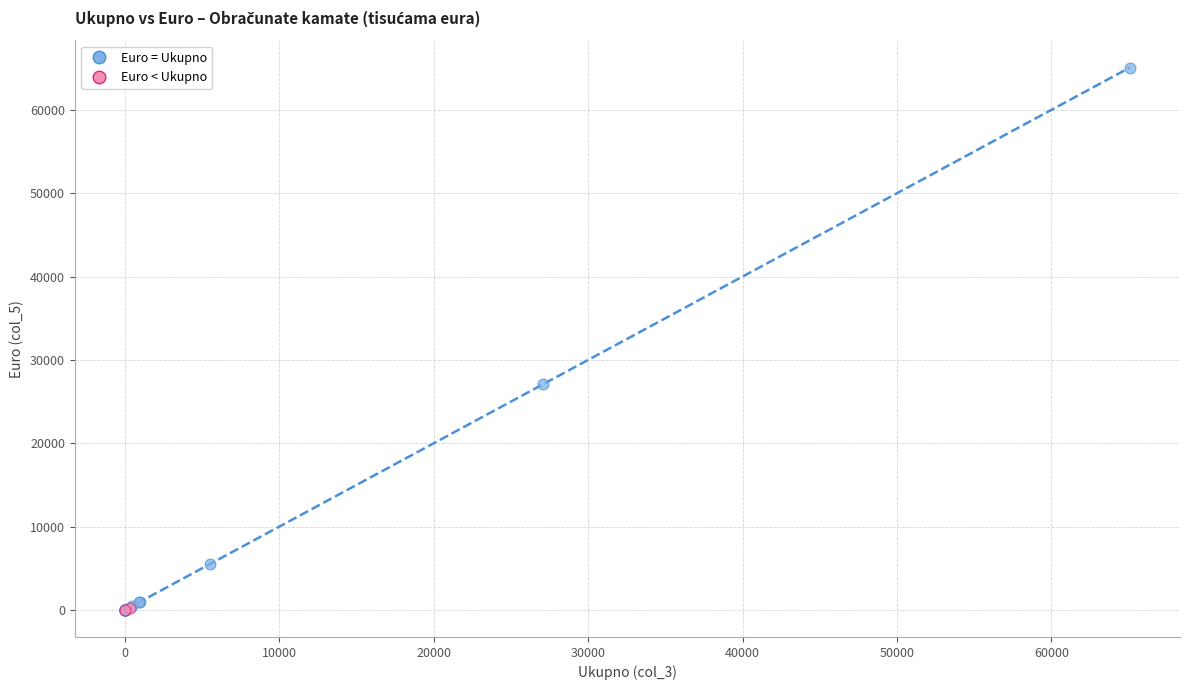

What are all the series names shown in the legend?

Euro = Ukupno, Euro < Ukupno